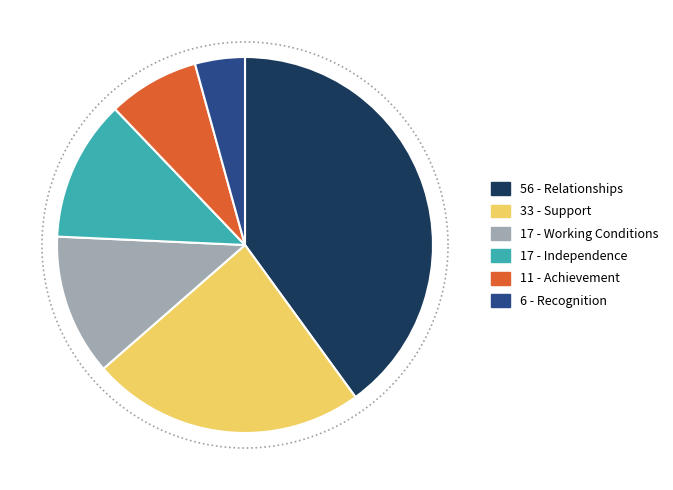

What is the ratio of the value at Relationships to the value at Recognition?

9.3